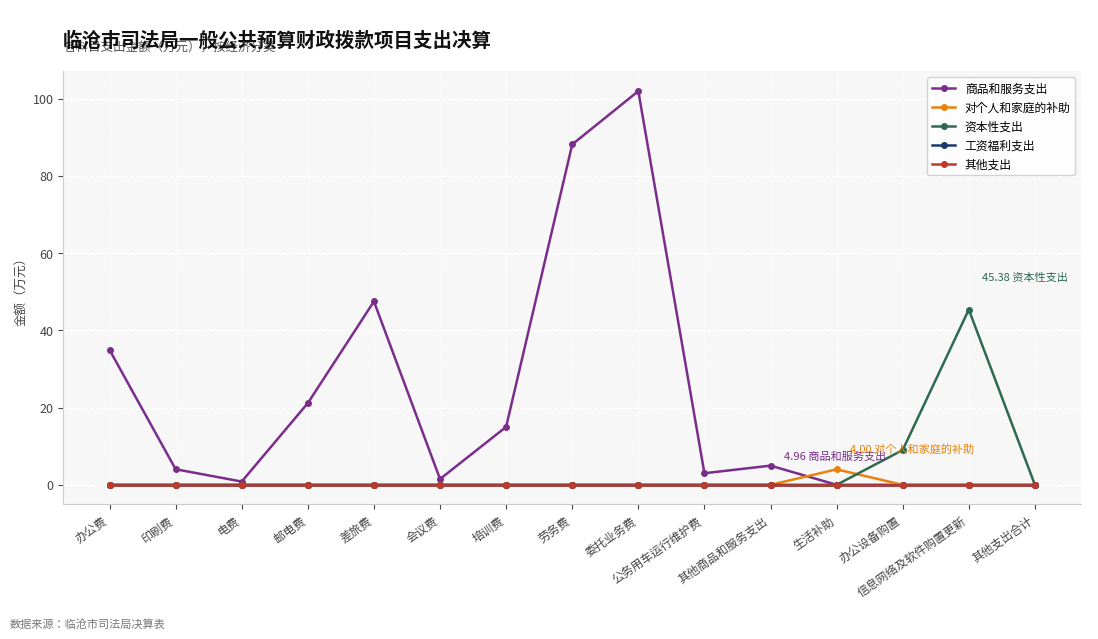

How many times do 对个人和家庭的补助 and 资本性支出 cross each other?

1